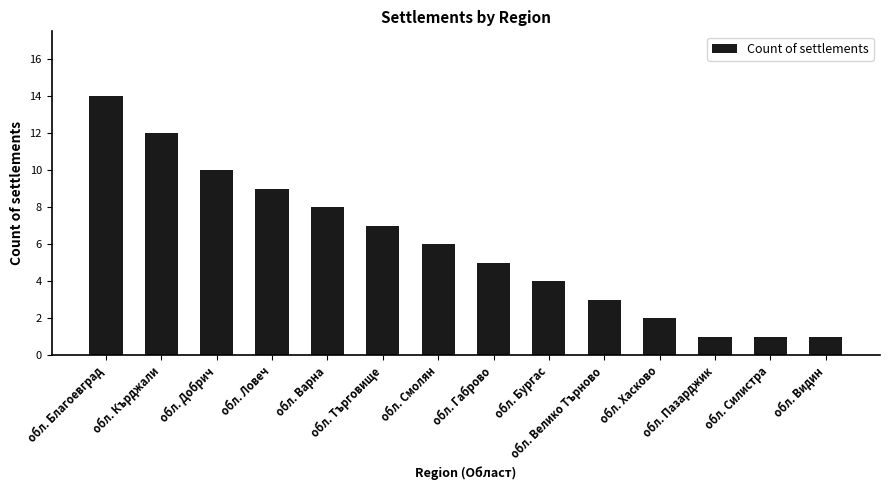

Approximately how many times larger is the value at обл. Бургас compared to обл. Добрич?

0.4